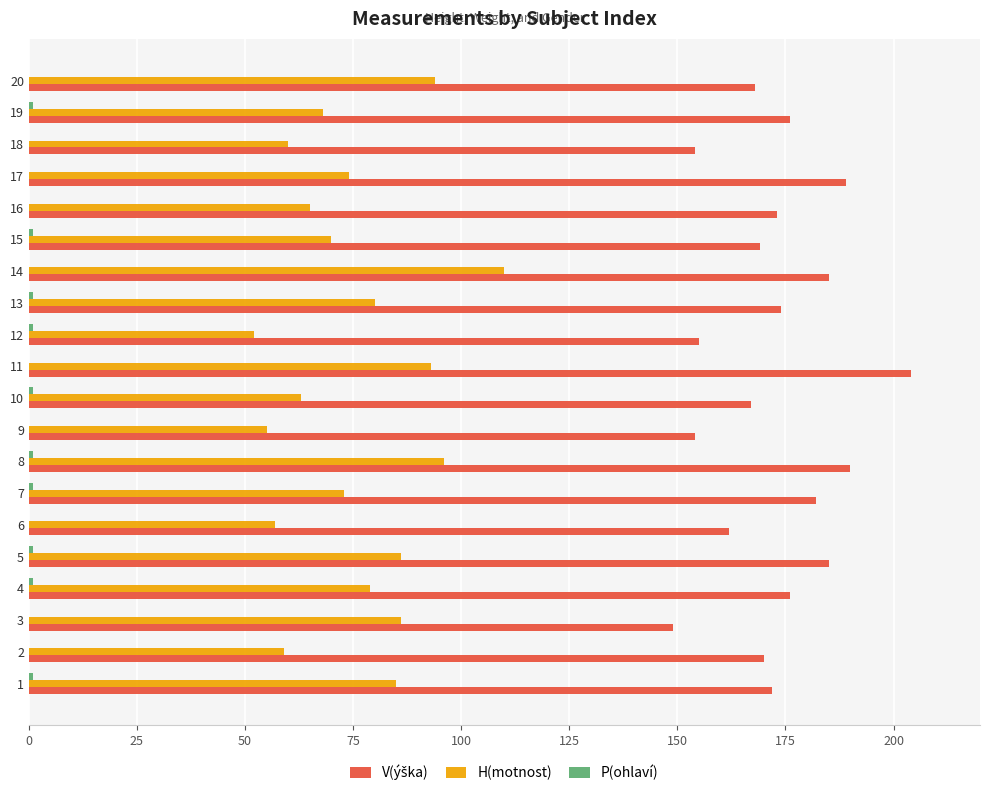

What is the total value across all series at 6?

219